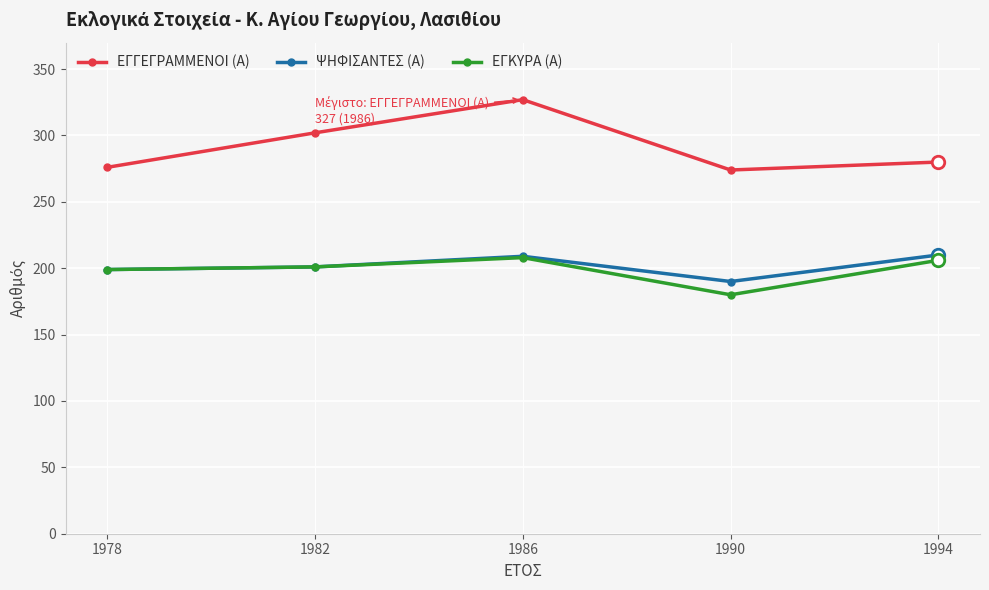

What is the value of the ΕΓΓΕΓΡΑΜΜΕΝΟΙ (Α) point at the 4th from the left?

274